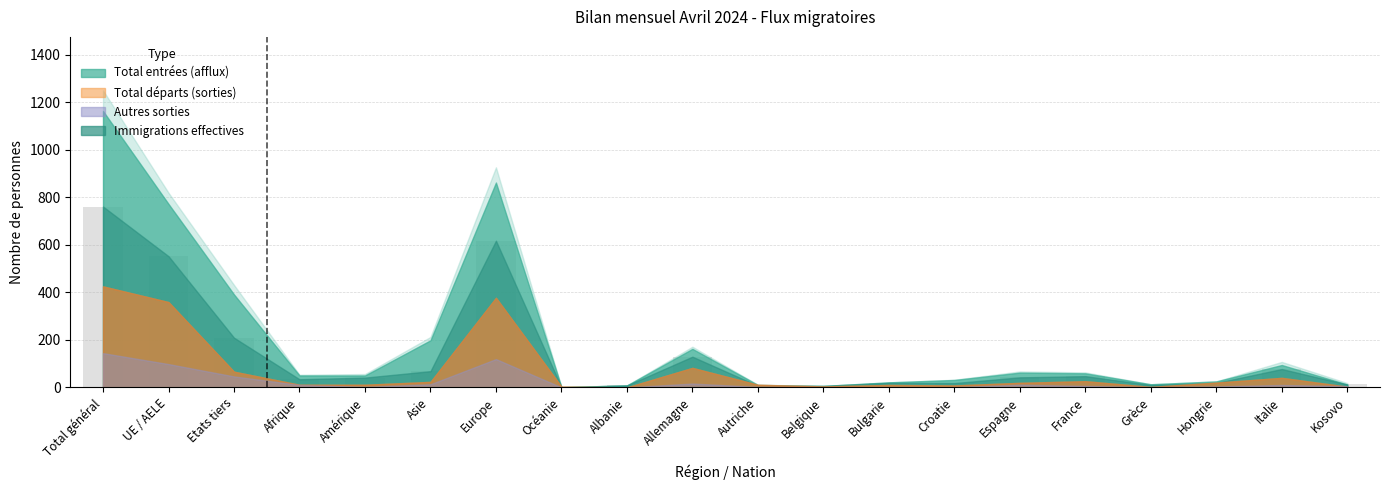

What is the sum of all values?

2677